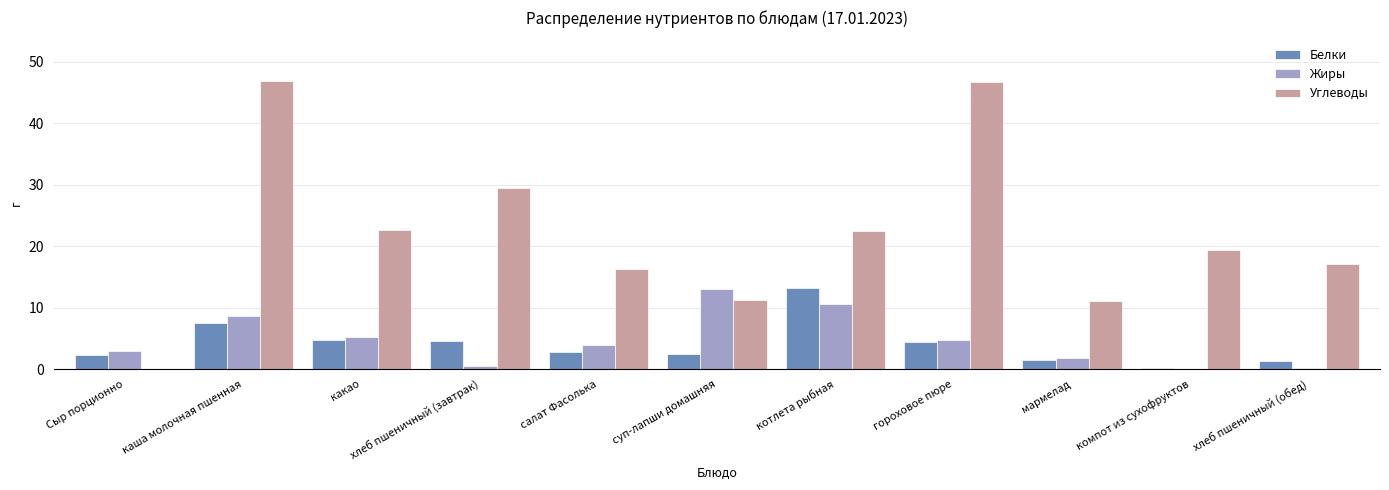

The value of Углеводы at гороховое пюре is 60.9. True or false?

False